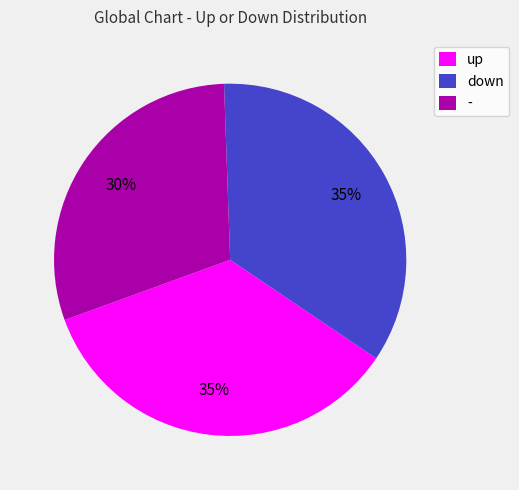

To the nearest percent, what is the difference between the down and - slice percentages?

5%